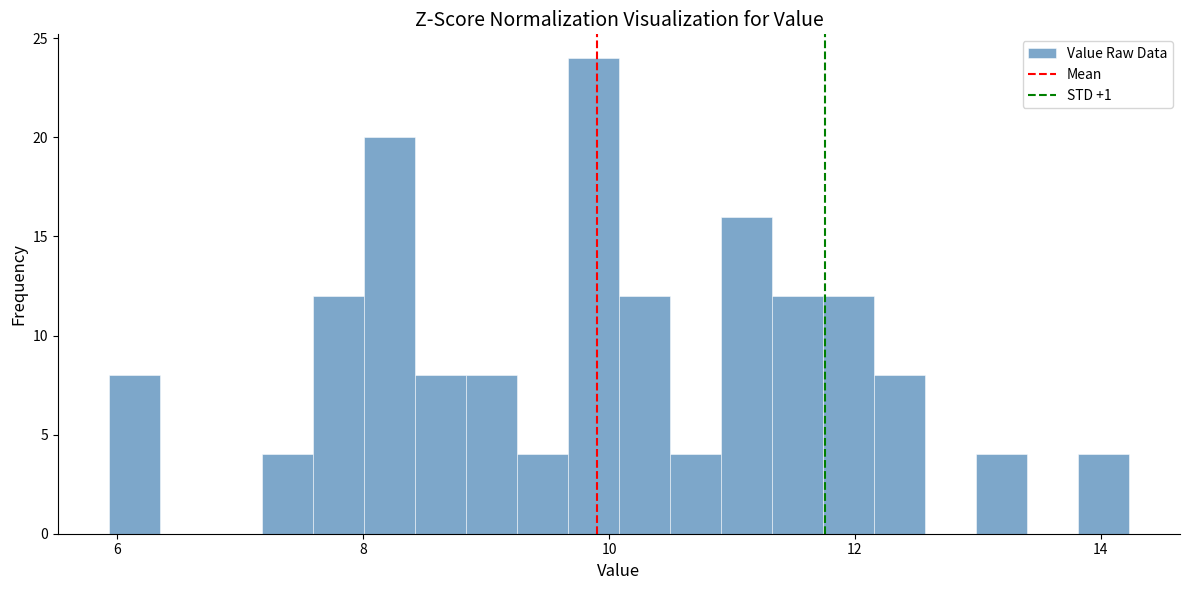

Read against the x-axis, roughly where is the centre of the tallest bar?

9.8